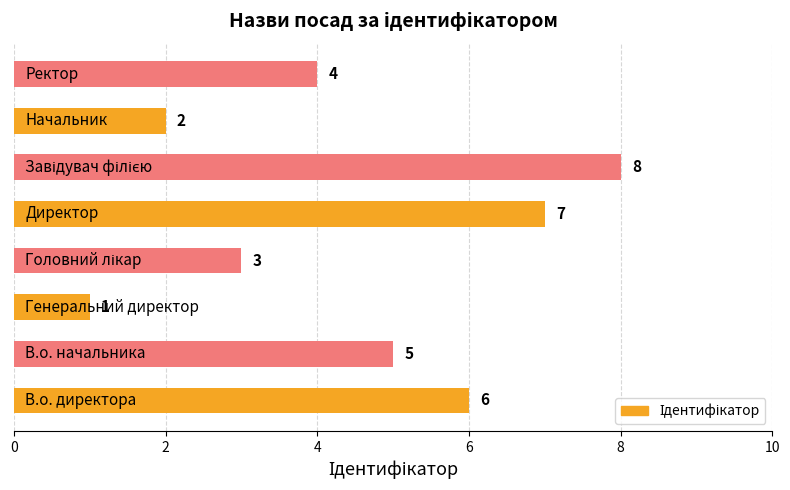

Count the number of categories in the chart.

8